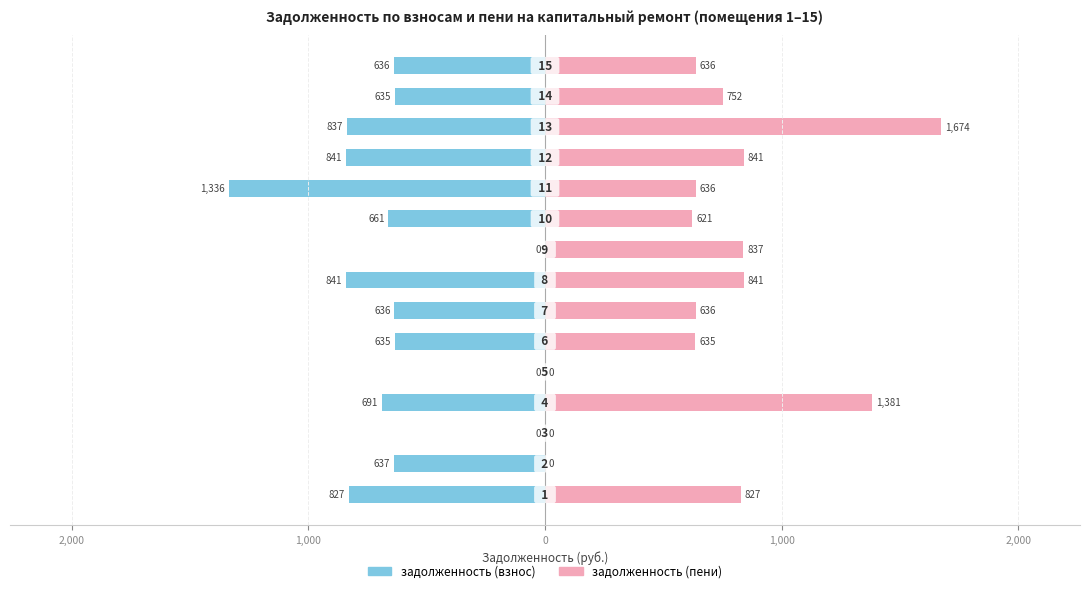

How many series are shown in this chart?

2